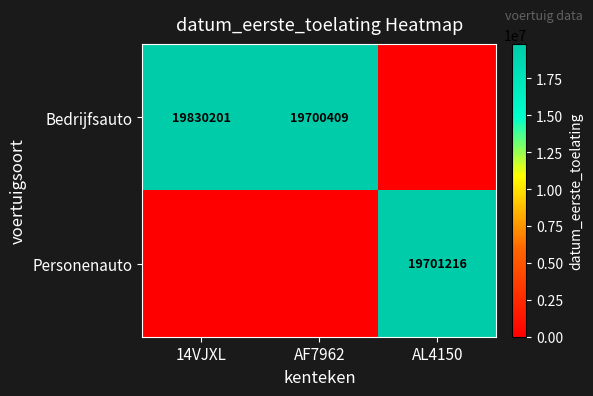

Is the value of Personenauto at AL4150 greater than the value of Bedrijfsauto at 14VJXL?

No